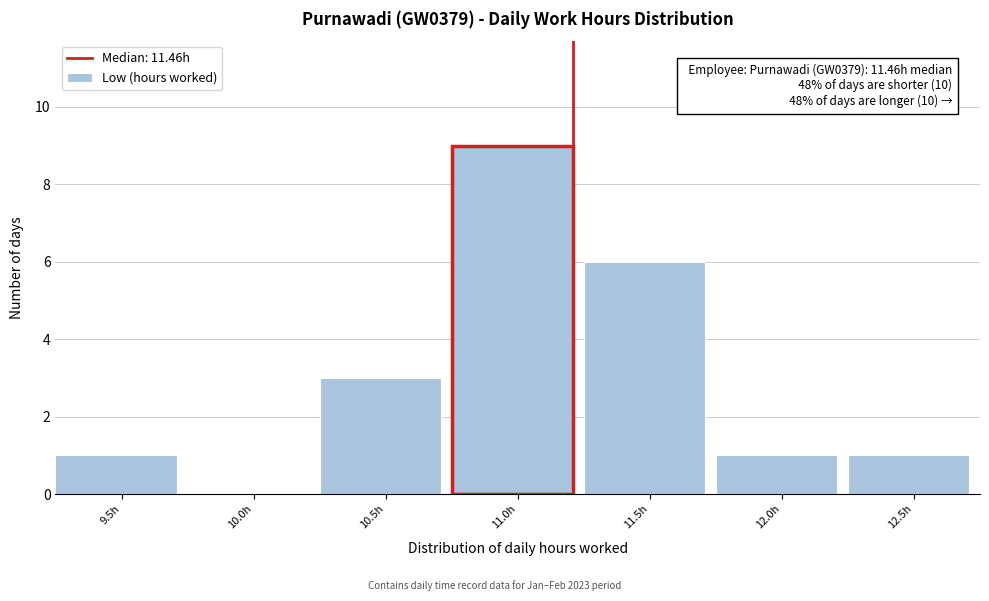

Which category has the highest value across all series?

11.0h